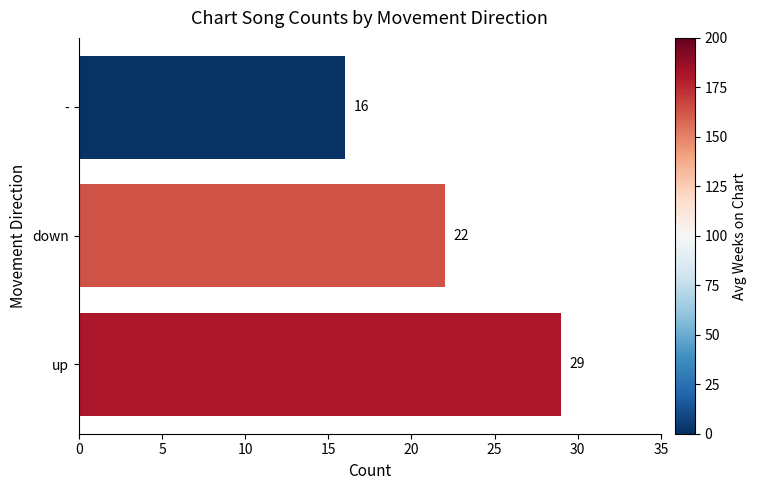

At which label is the value closest to 22?

down